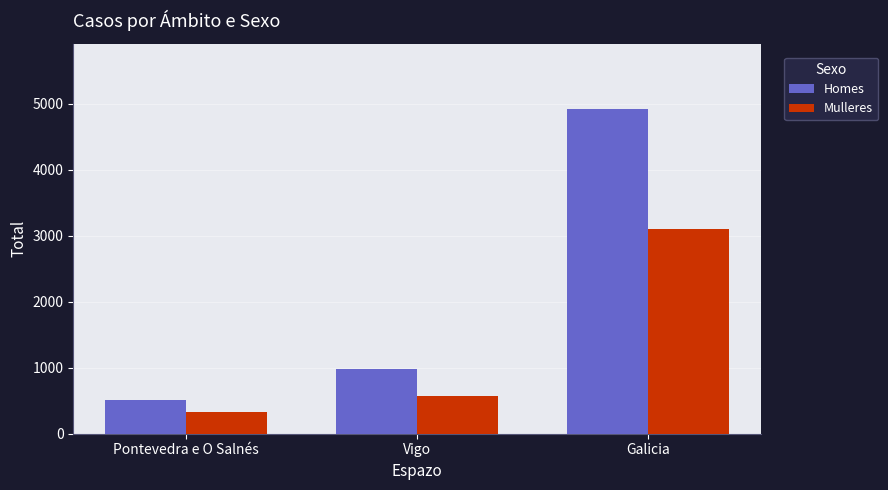

Reading right to left, transcribe all the data shown in this chart.

Homes: Galicia=4923	Vigo=977	Pontevedra e O Salnés=509
Mulleres: Galicia=3105	Vigo=575	Pontevedra e O Salnés=330